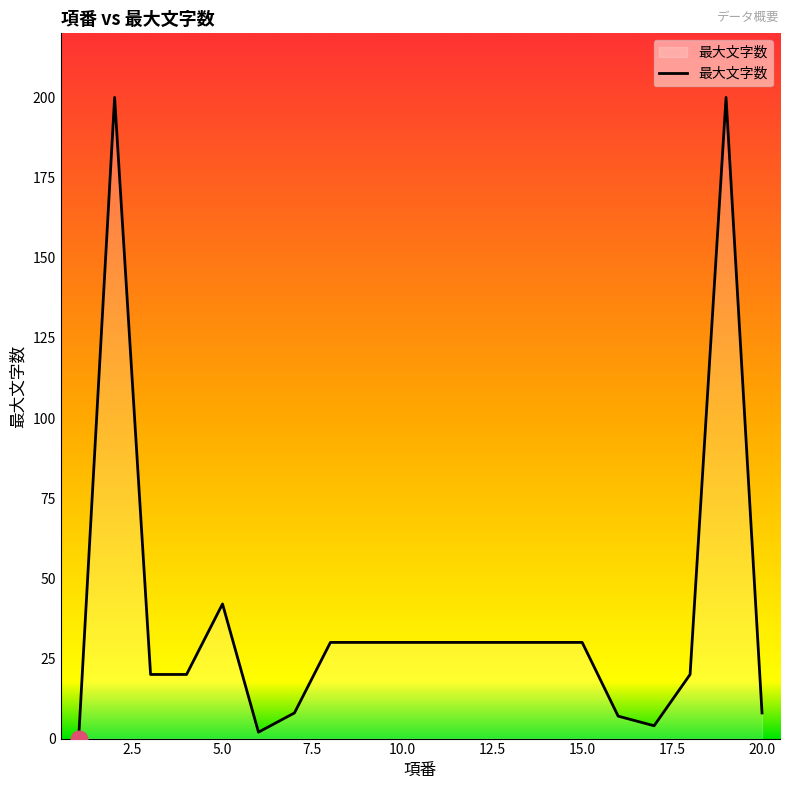

Reading right to left, what are all the values shown in this chart?

8	200	20	4	7	30	30	30	30	30	30	30	30	8	2	42	20	20	200	0